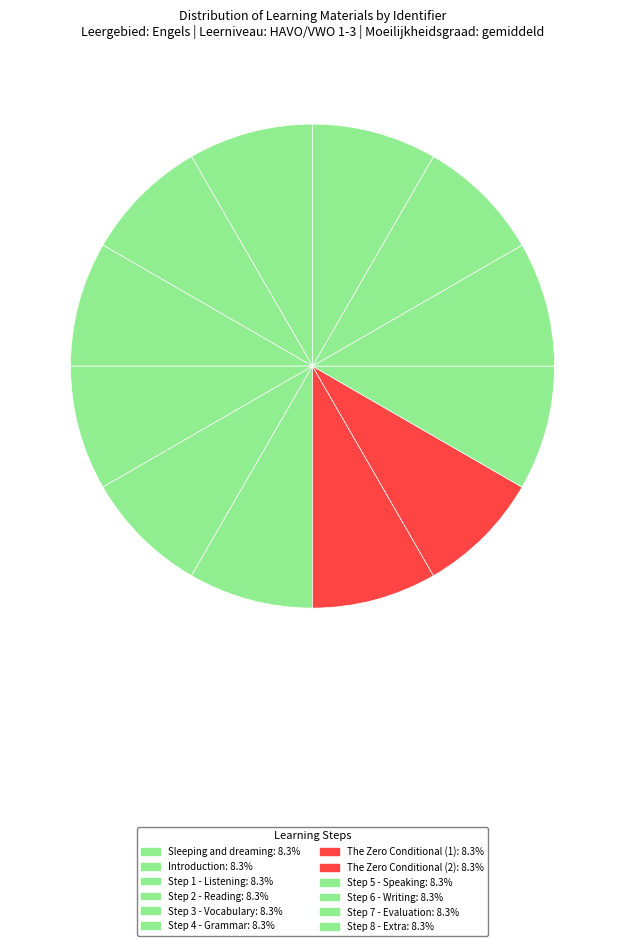

The Step 1 - Listening slice represents 1% of the pie. True or false?

False